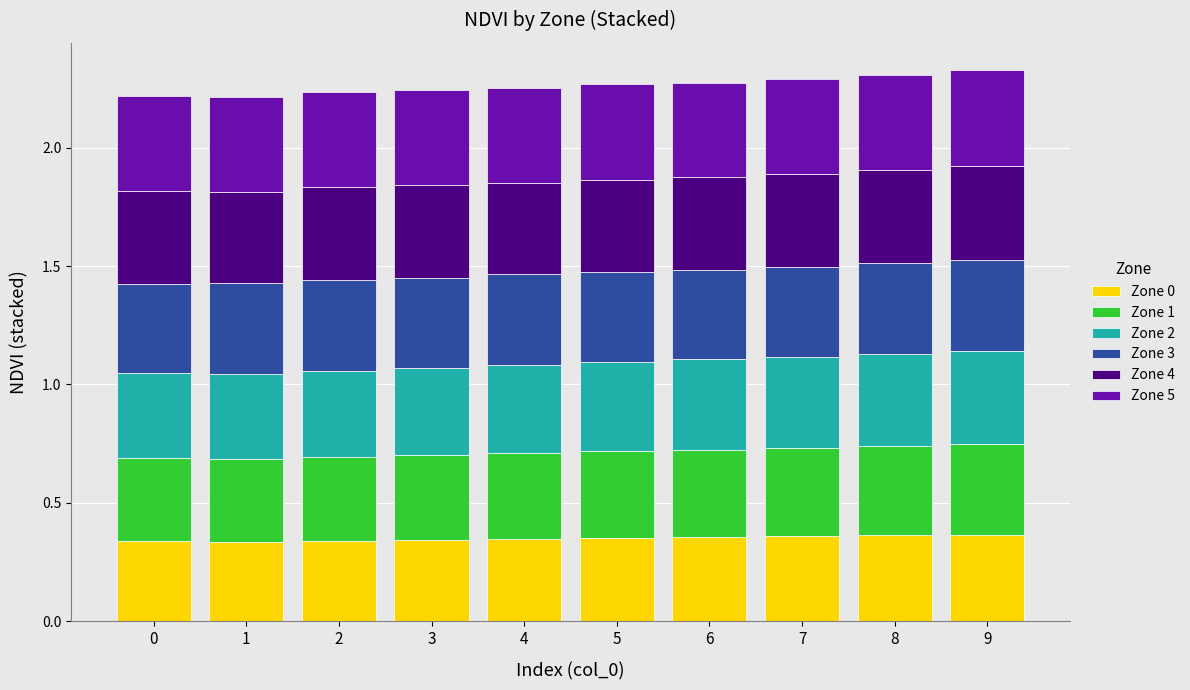

True or false: Zone 0 has a value of 0.1 at 8.

False